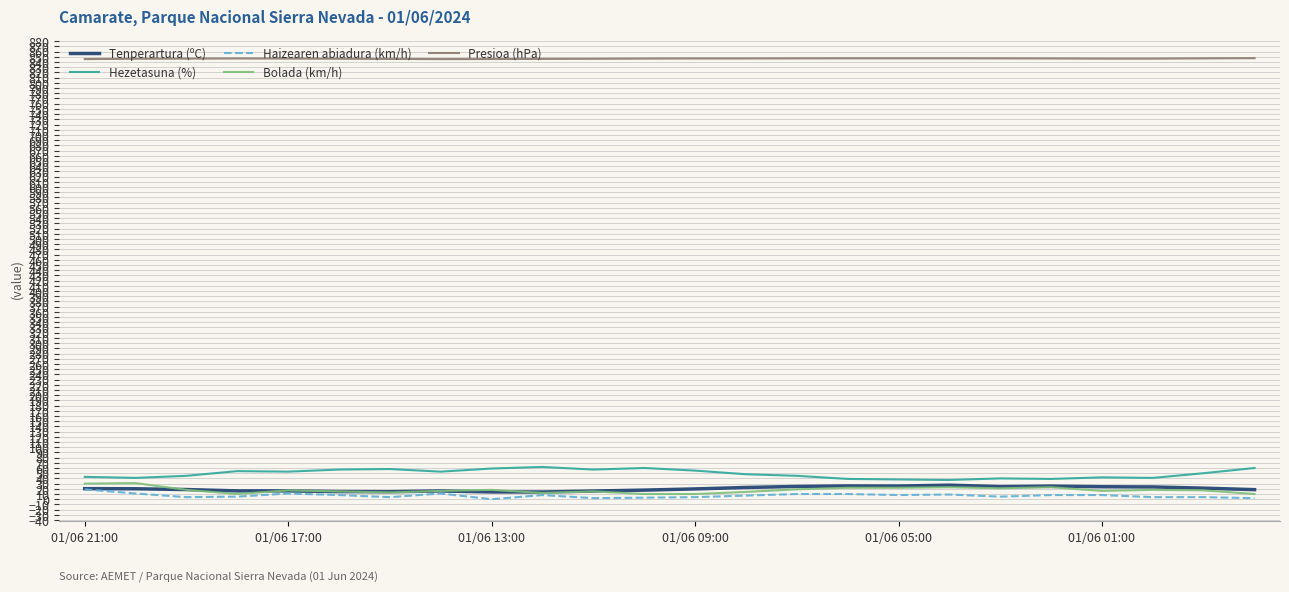

Which series has the largest total across all categories?

Presioa (hPa)